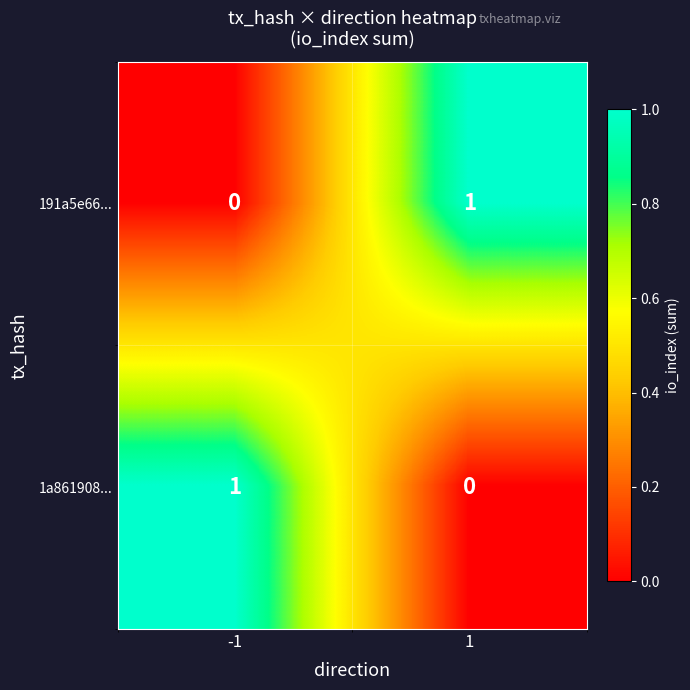

Reading left to right, what are all the values shown in this chart?

191a5e66...: -1=0	1=1
1a861908...: -1=1	1=0